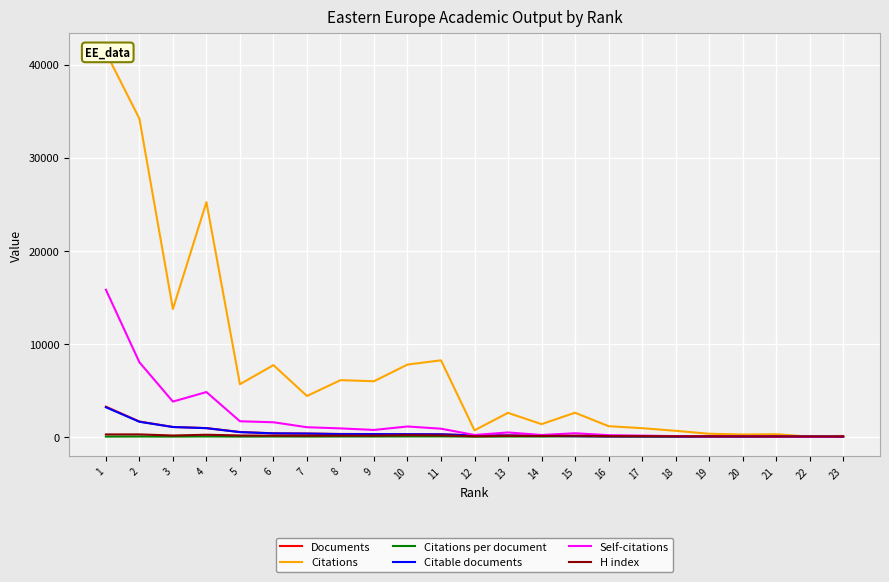

What is the minimum value for Citations per document?

0.8